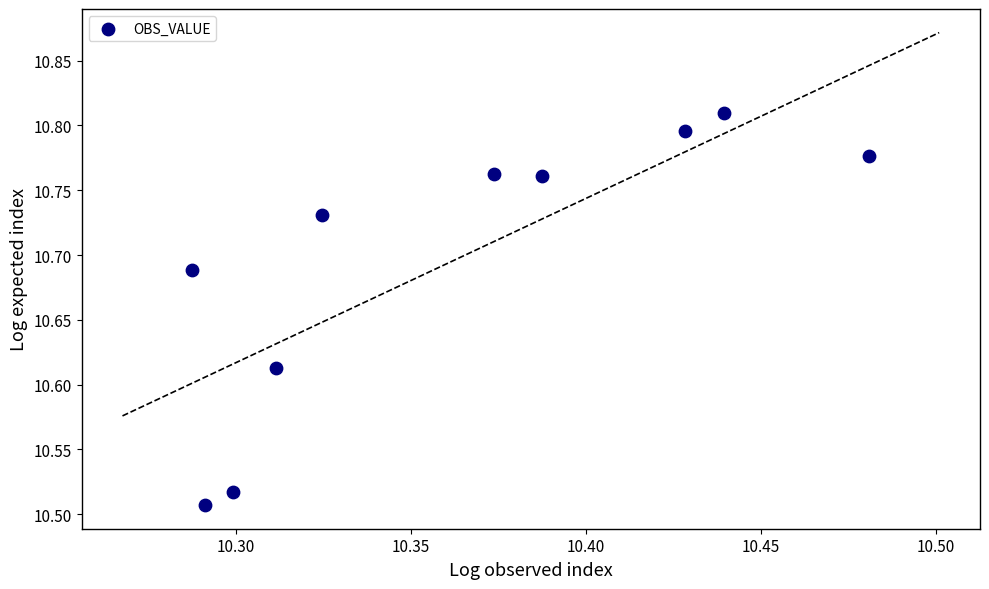

What is the range of Y values (max minus min)?

0.3